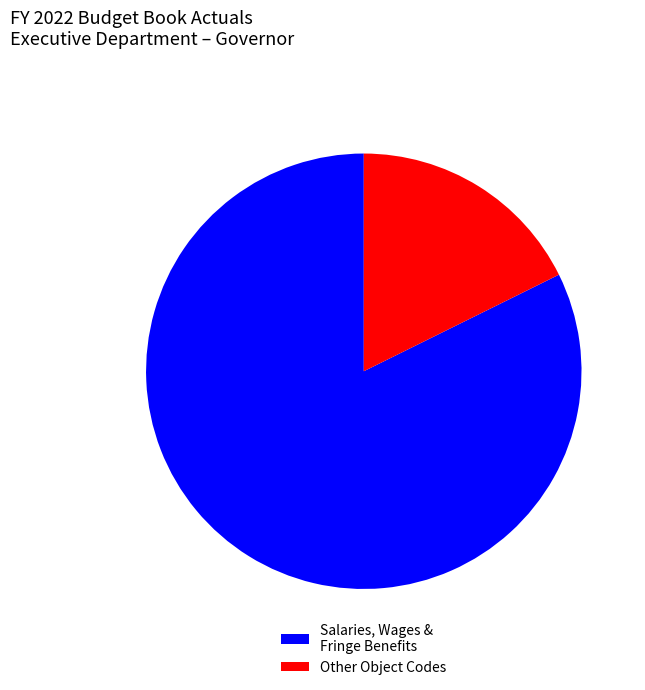

Is Salaries, Wages & Fringe Benefits the majority of the pie?

Yes